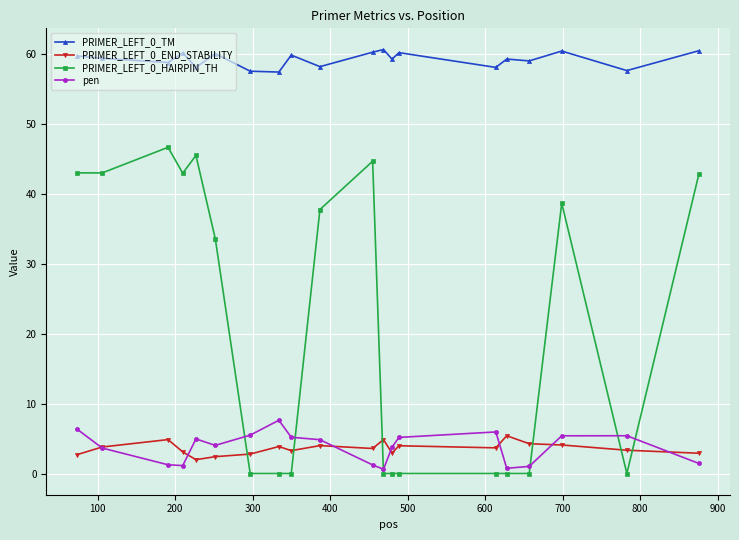

At how many categories does at least one series exceed 15?

20